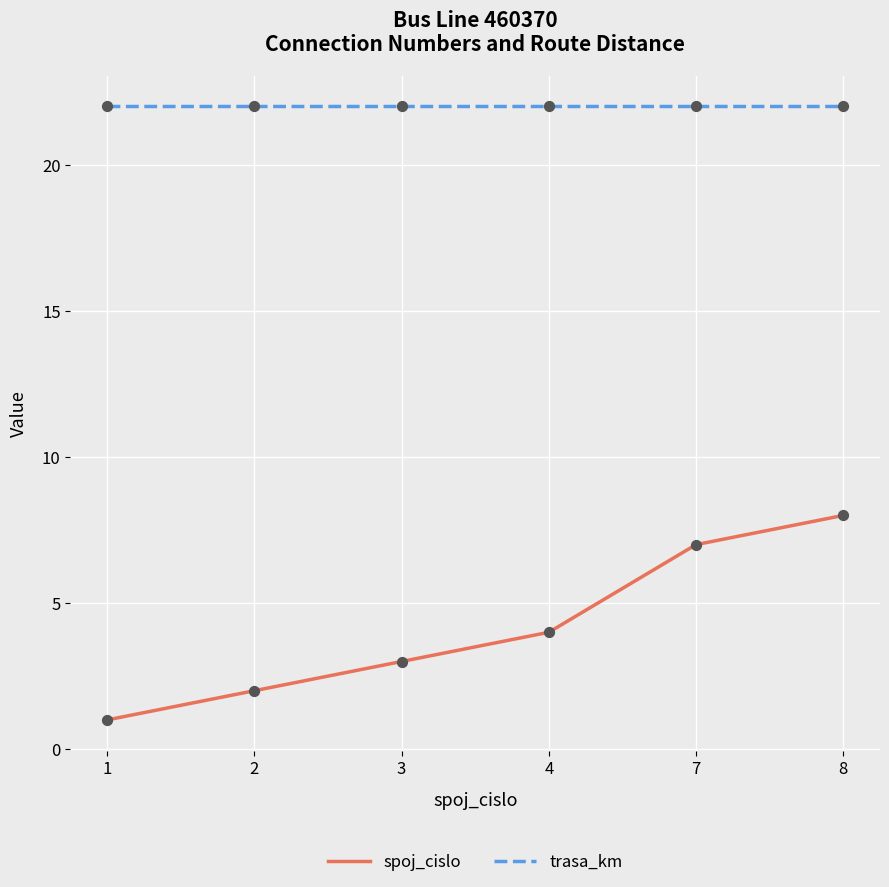

At which category is the sum across all series the highest?

8